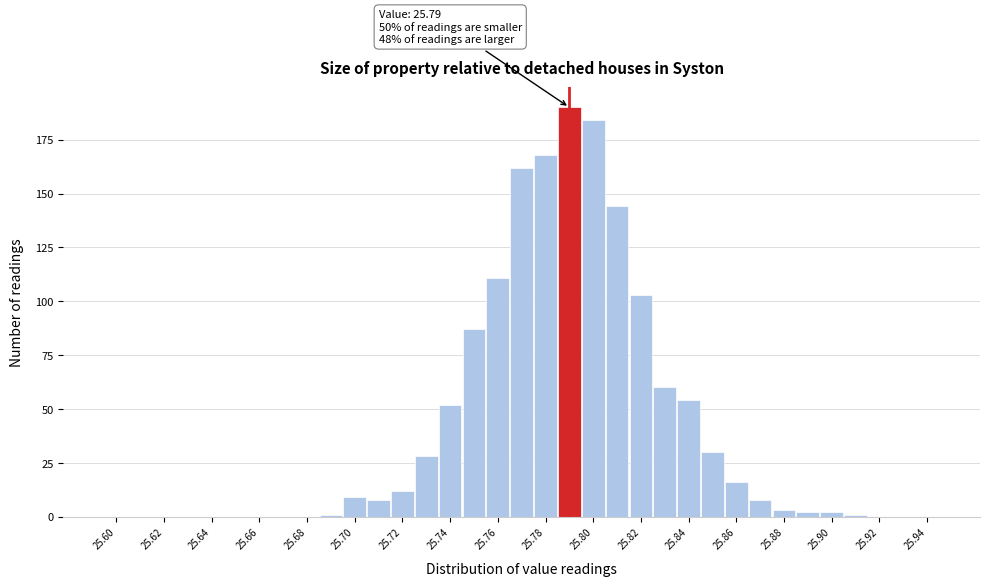

Over which range of the x-axis is the bar tallest?

25.785 to 25.795